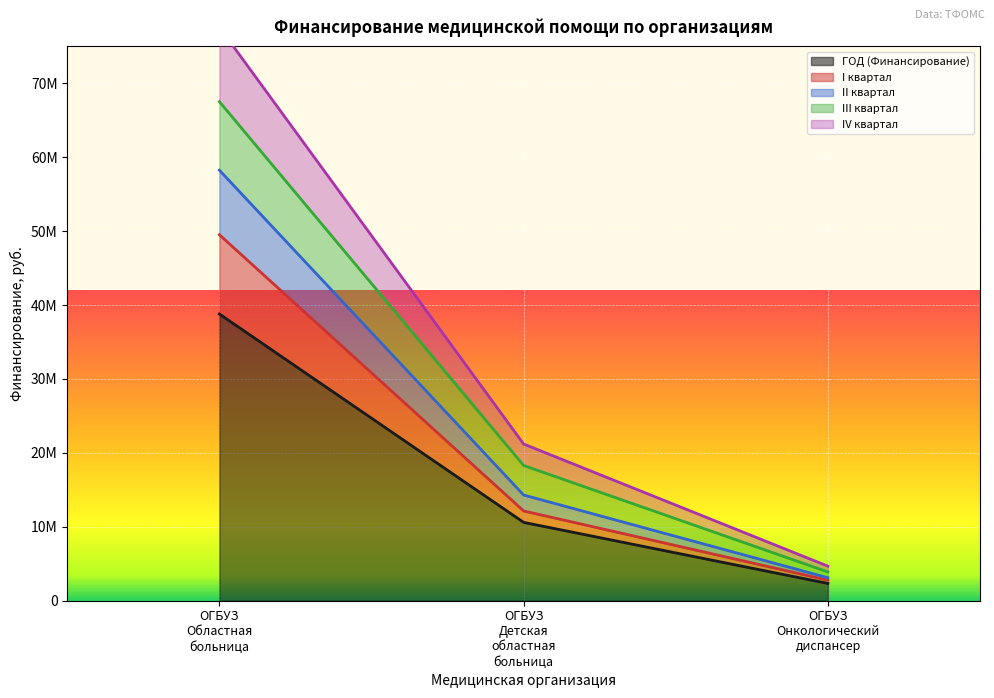

What is the total value across all series at ОГБУЗ Онкологический диспансер?

16802313